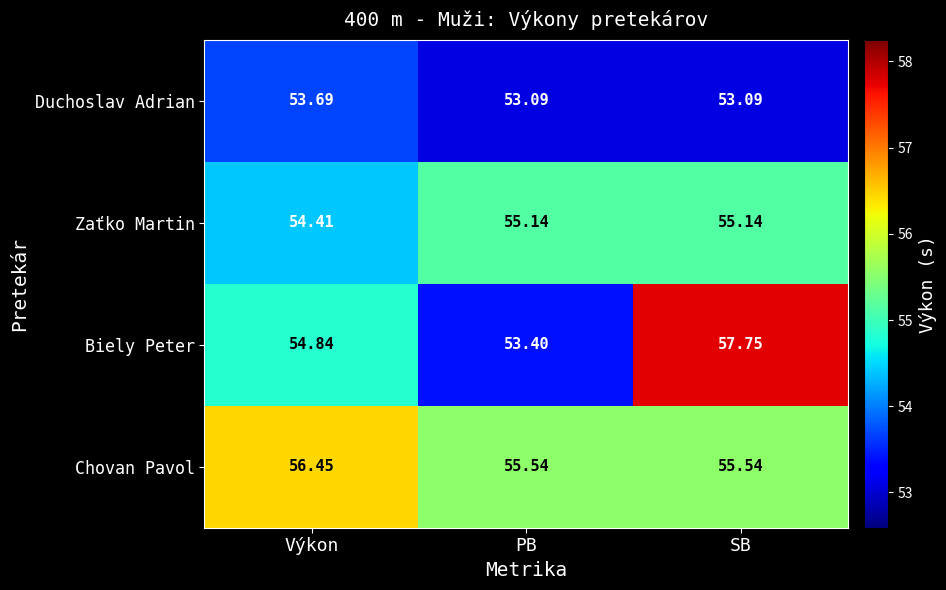

At how many categories does at least one series exceed 55?

3